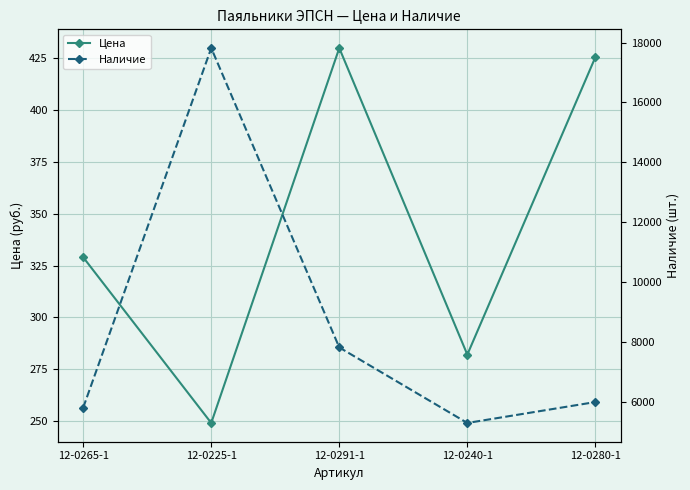

Reading left to right, what are all the values shown in this chart?

Цена: 12-0265-1=329.0	12-0225-1=249.0	12-0291-1=430.0	12-0240-1=282.0	12-0280-1=425.6
Наличие: 12-0265-1=5808.0	12-0225-1=17814.0	12-0291-1=7818.0	12-0240-1=5296.0	12-0280-1=5995.0